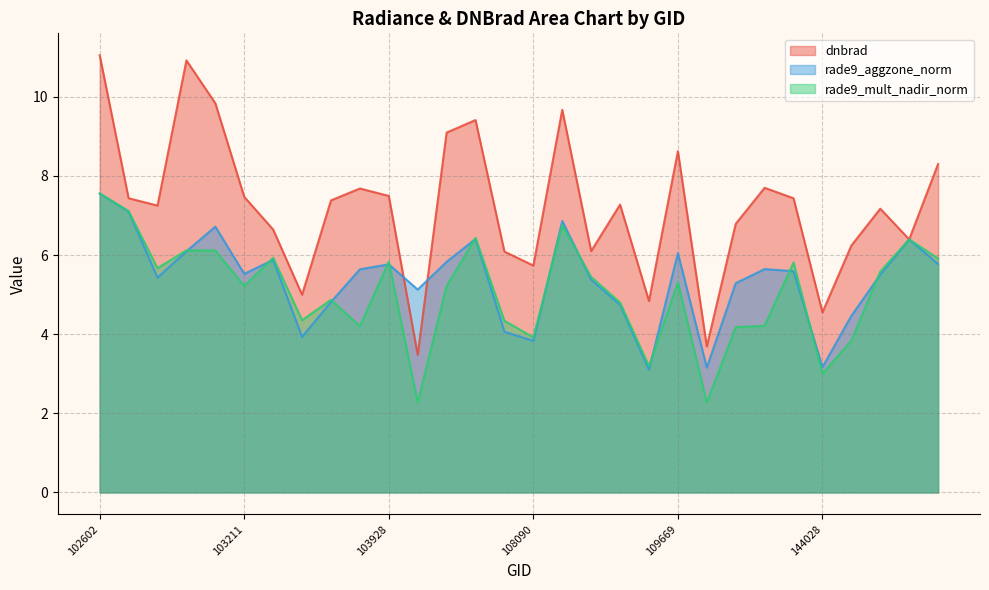

Rank the series at 109495 from highest to lowest value.

dnbrad, rade9_mult_nadir_norm, rade9_aggzone_norm